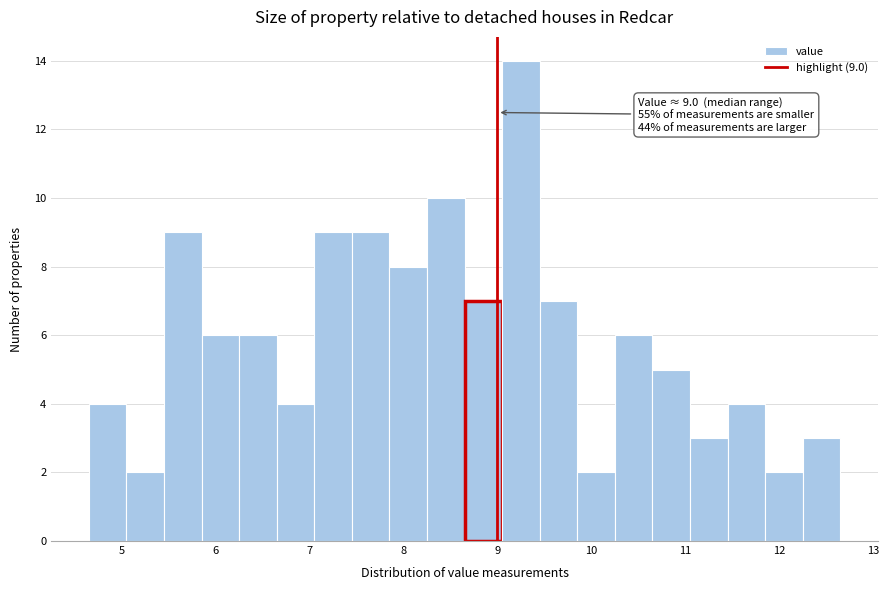

Which range on the x-axis has the tallest bar?

9.05 to 9.45